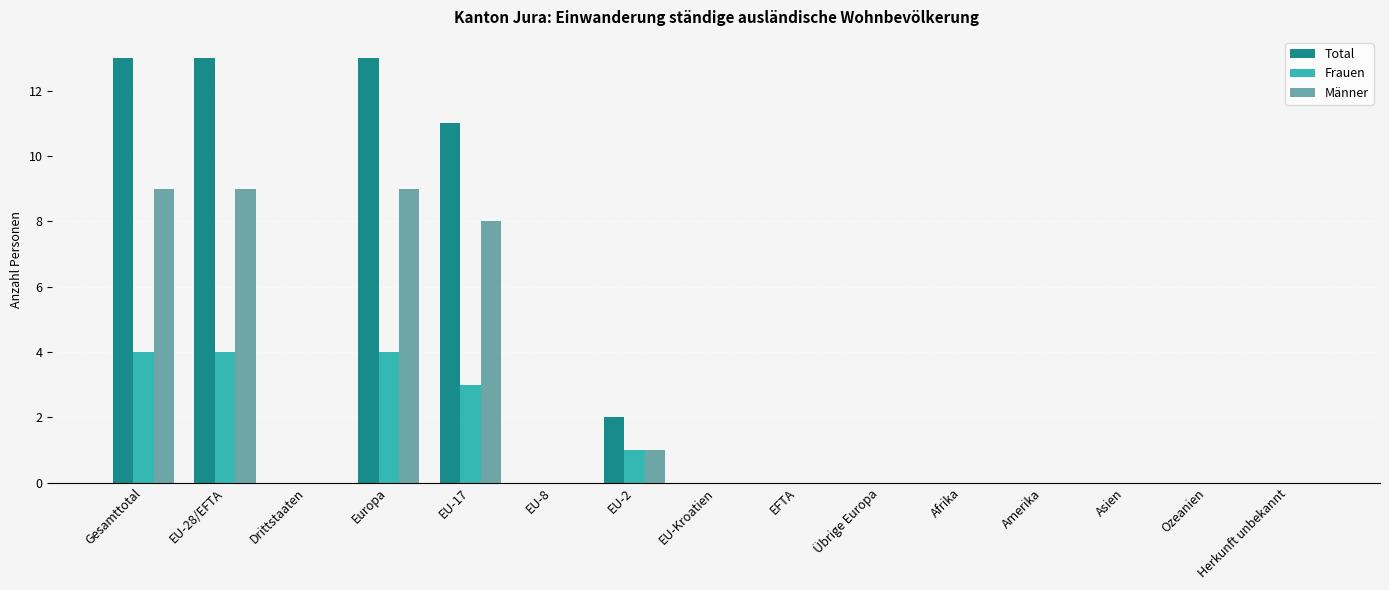

What are all the series names shown in the legend?

Total, Frauen, Männer